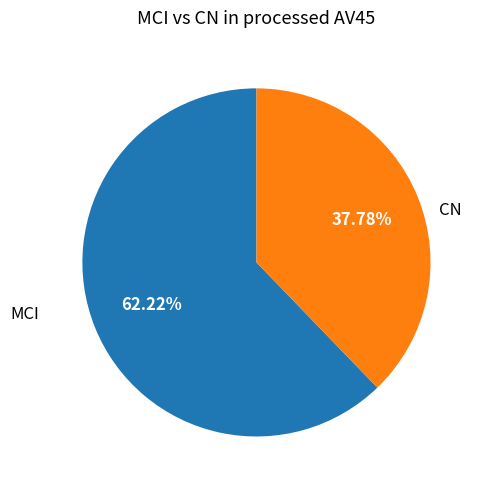

Is there any slice that represents more than half of the pie?

Yes